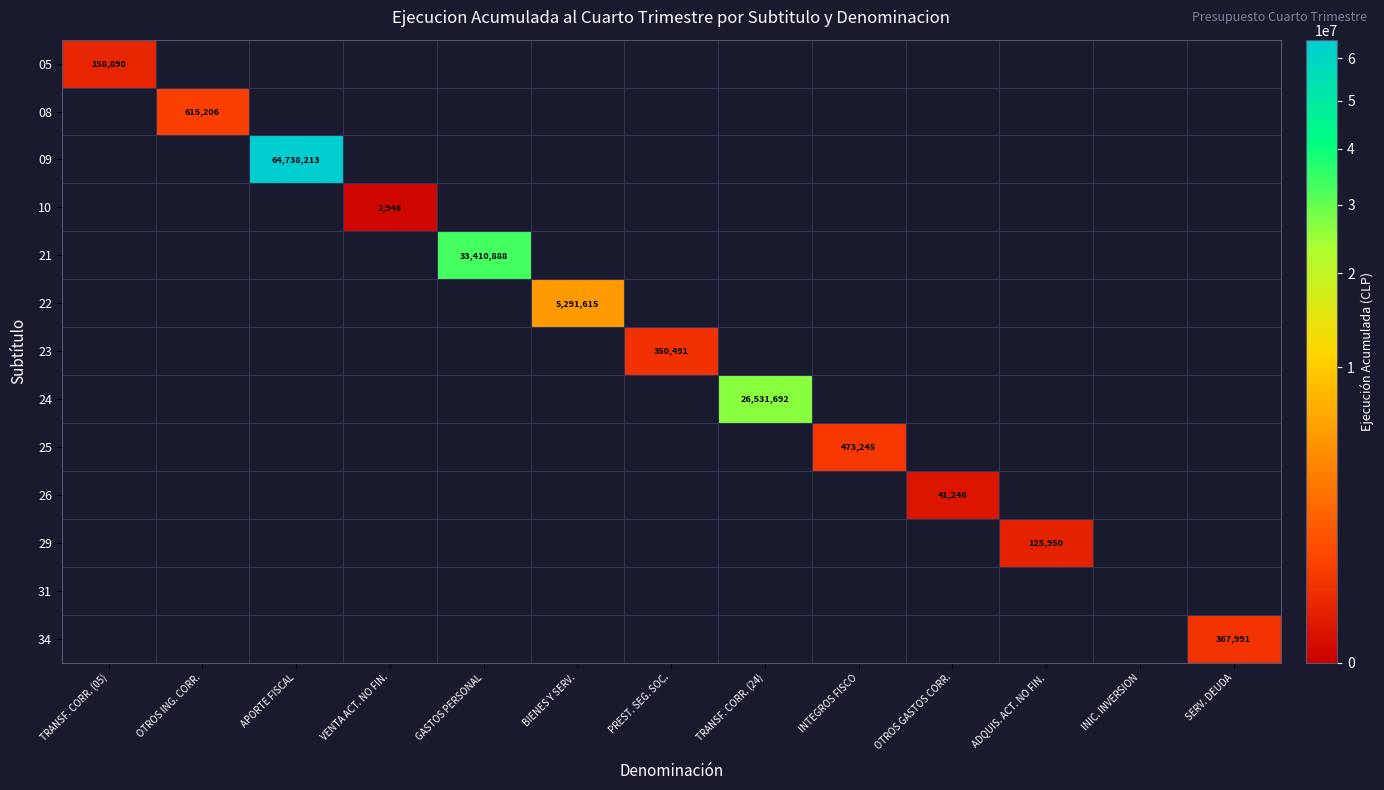

True or false: 08 has a value of 155574 at OTROS ING. CORR..

False